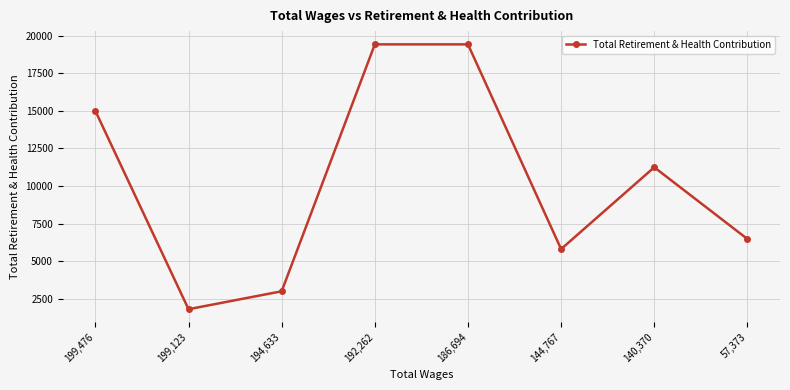

What is the difference between the values at 194,633 and 199,123?

1192